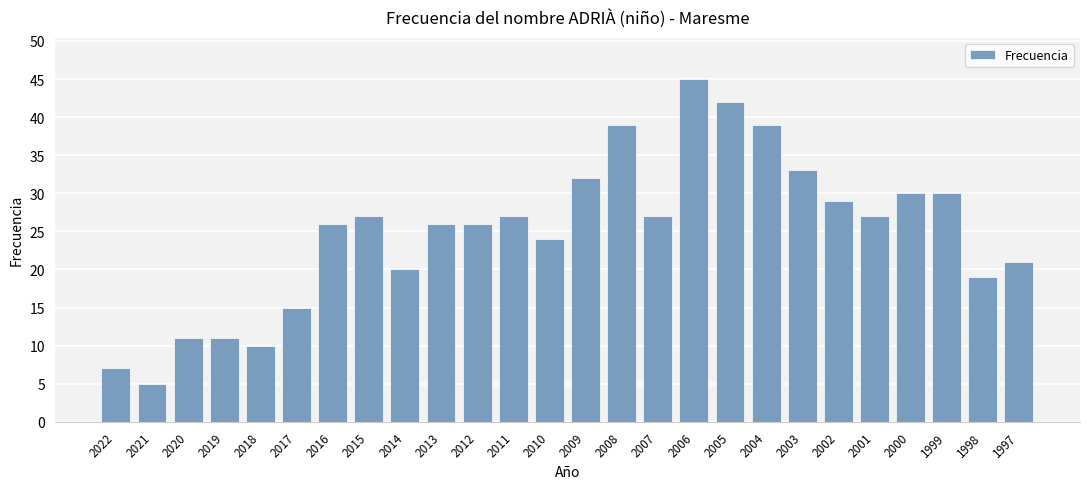

Which label corresponds to the smallest value in the chart?

2021